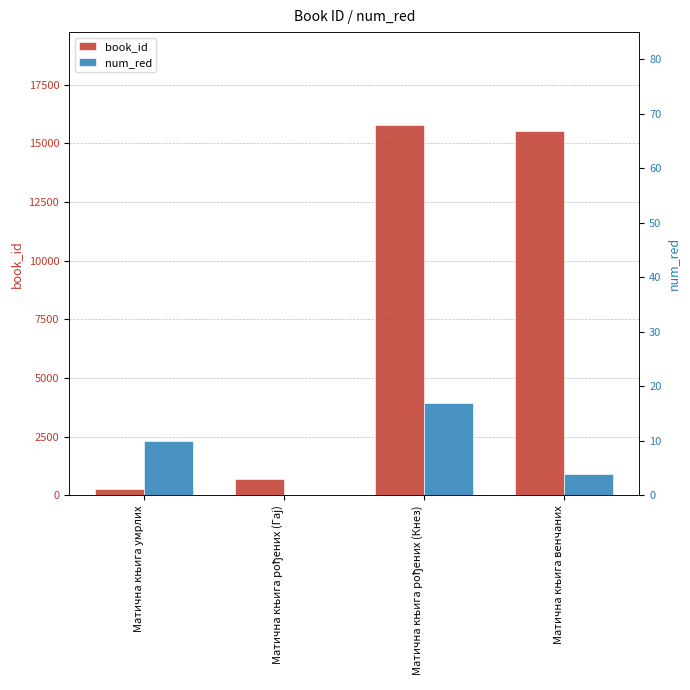

What is the total value across all series at Матична књига рођених (Гај)?

695